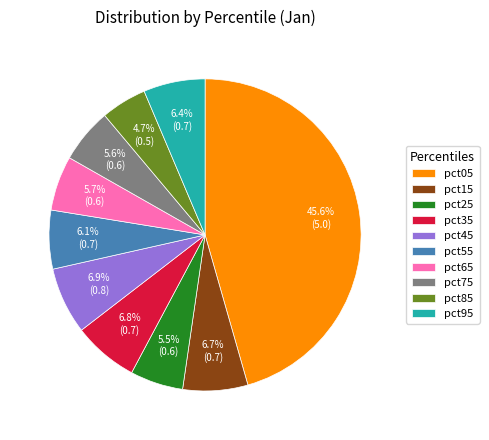

Which category has the smallest portion of the pie?

pct85